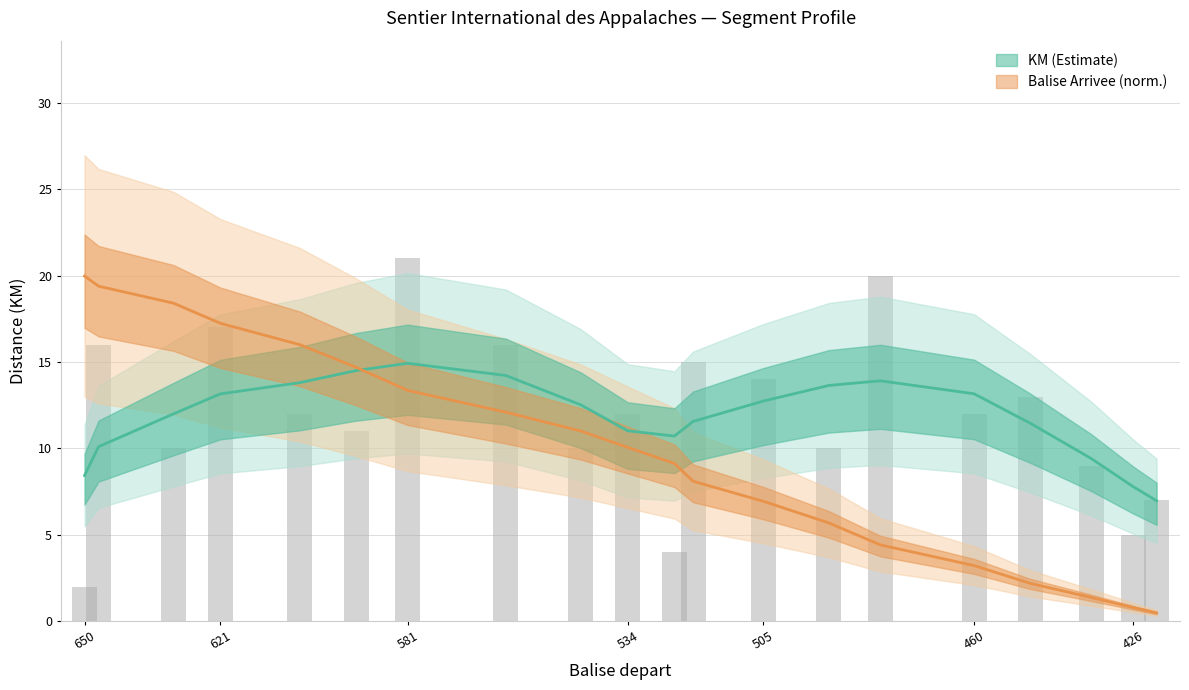

What is the sum of all KM values?

236.0